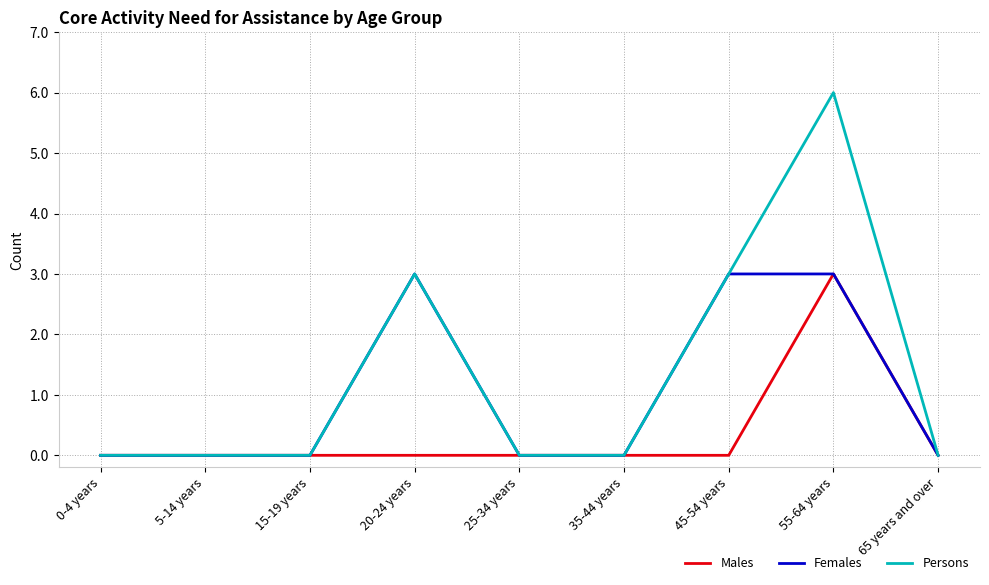

Rank the series by their average value, from highest to lowest.

Persons, Females, Males